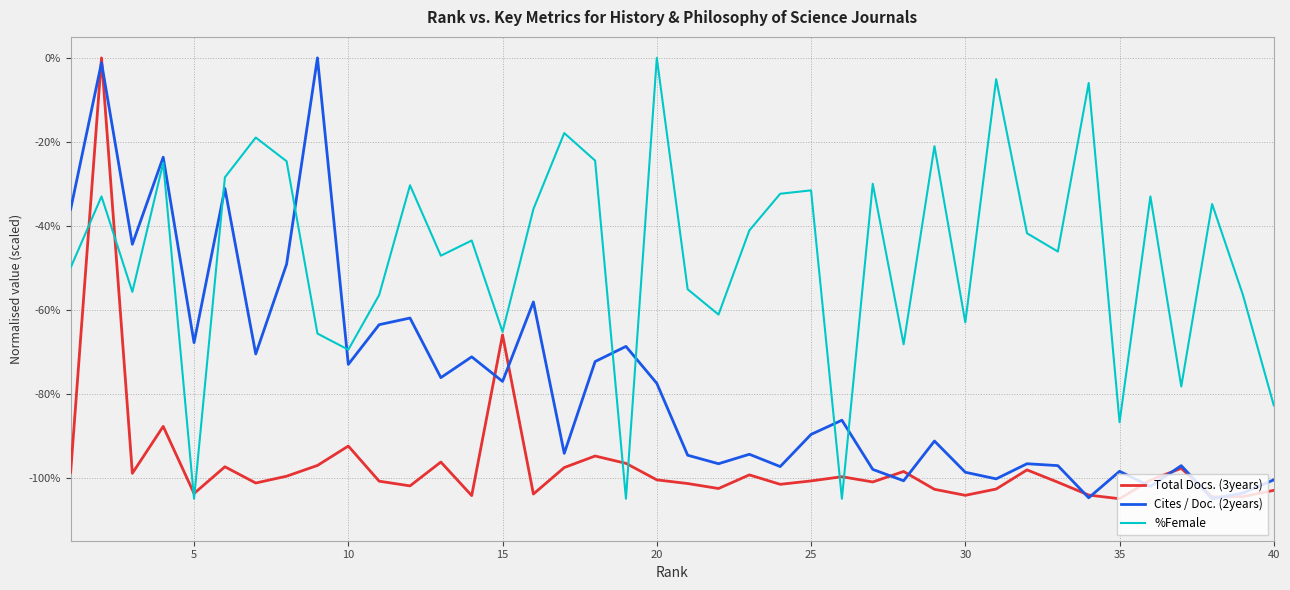

Which series has the largest total across all categories?

%Female